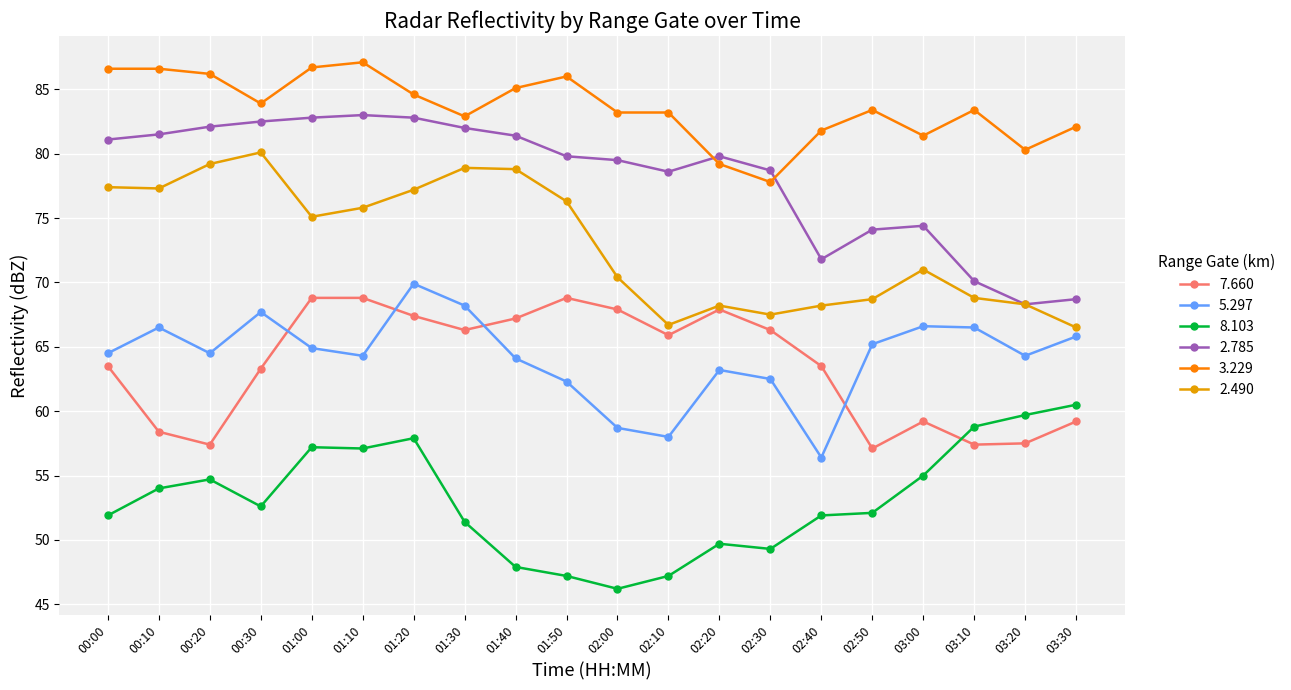

What is the difference between the 7.660 values at 02:00 and 01:10?

0.9